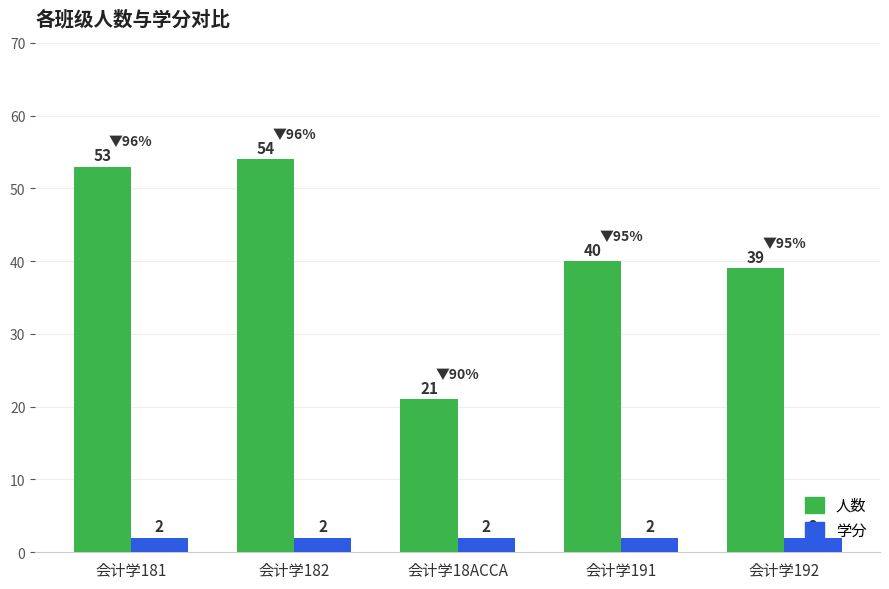

Read the 人数 value at 会计学18ACCA, to the nearest 10.

20